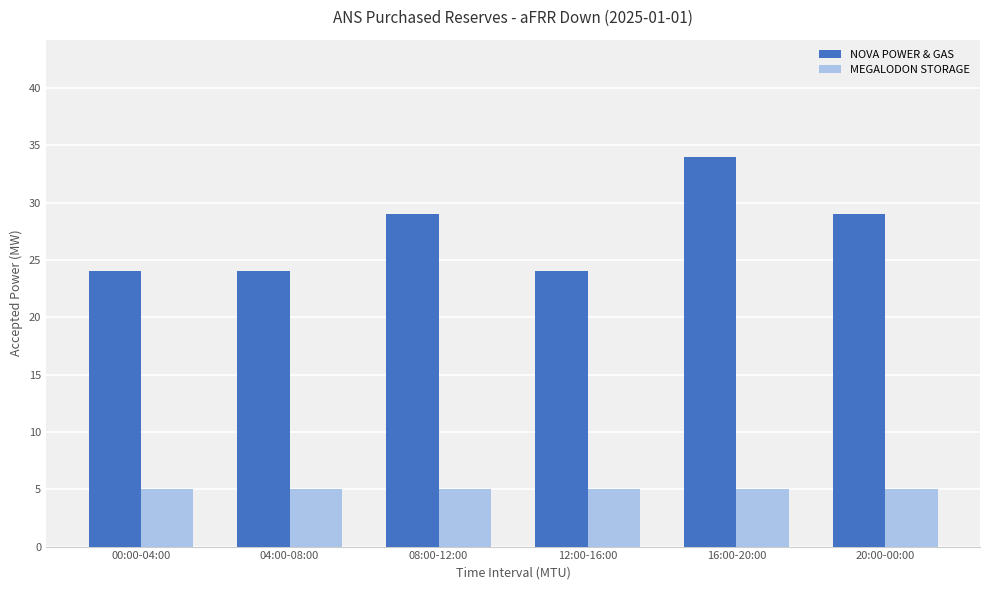

Reading right to left, what are all the values shown in this chart?

NOVA POWER & GAS: 29	34	24	29	24	24
MEGALODON STORAGE: 5	5	5	5	5	5